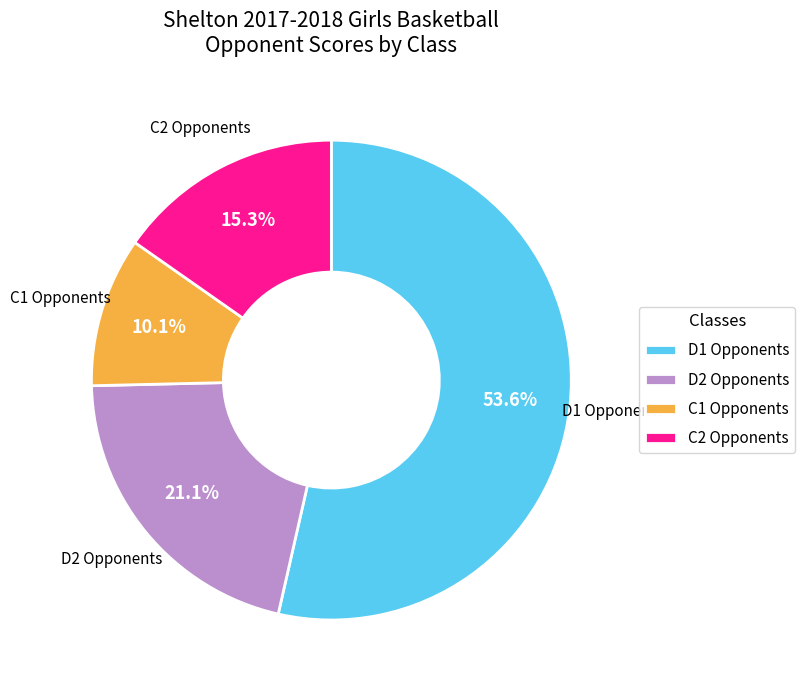

What percentage is NOT represented by C1 Opponents?

89.9%